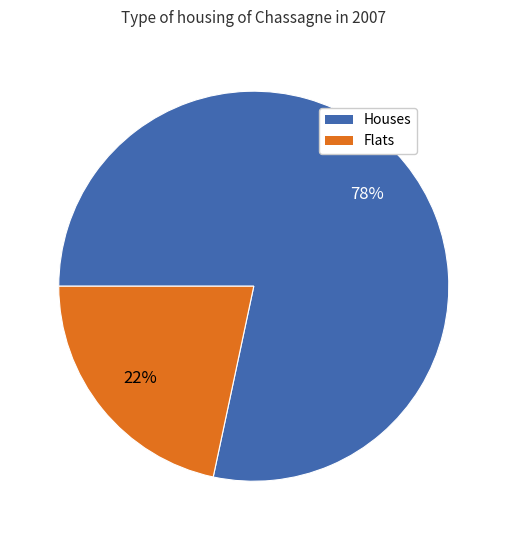

Which category has the biggest portion of the pie?

Houses